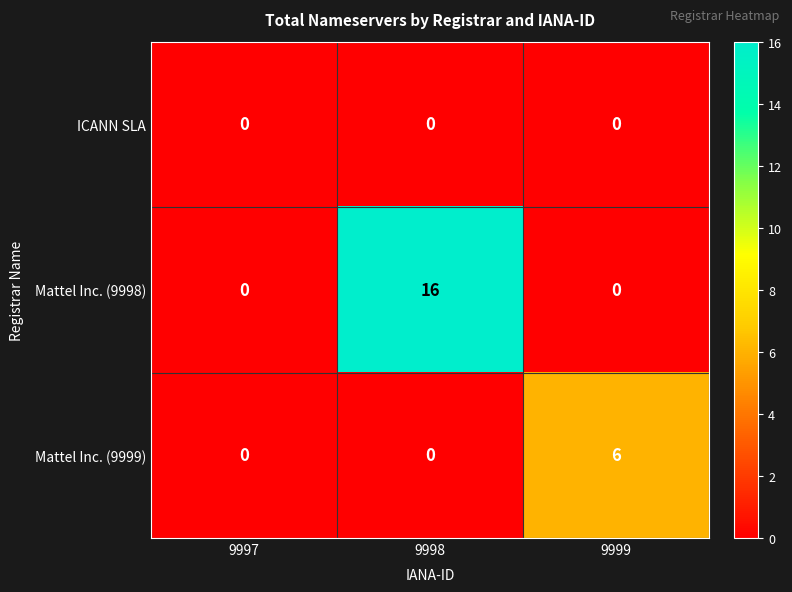

At which category does the chart reach its peak across all series?

9998